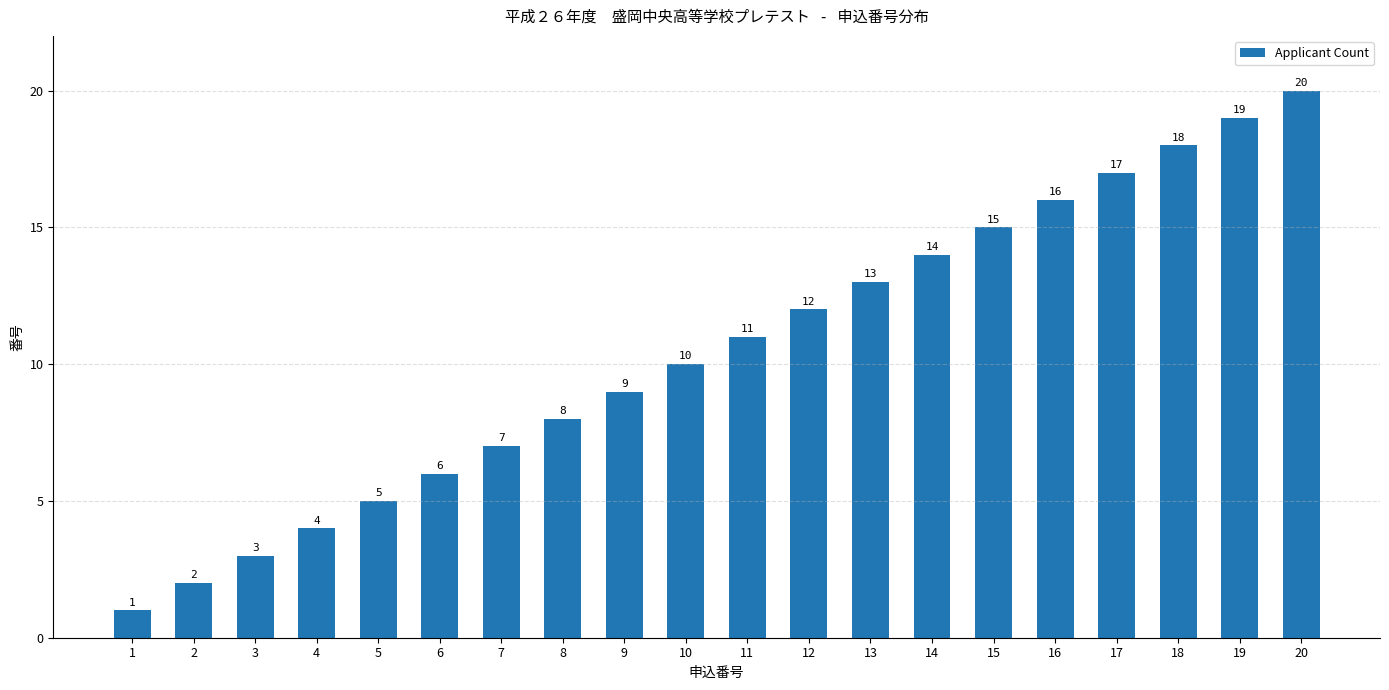

List the labels in order of value, largest first.

20, 19, 18, 17, 16, 15, 14, 13, 12, 11, 10, 9, 8, 7, 6, 5, 4, 3, 2, 1